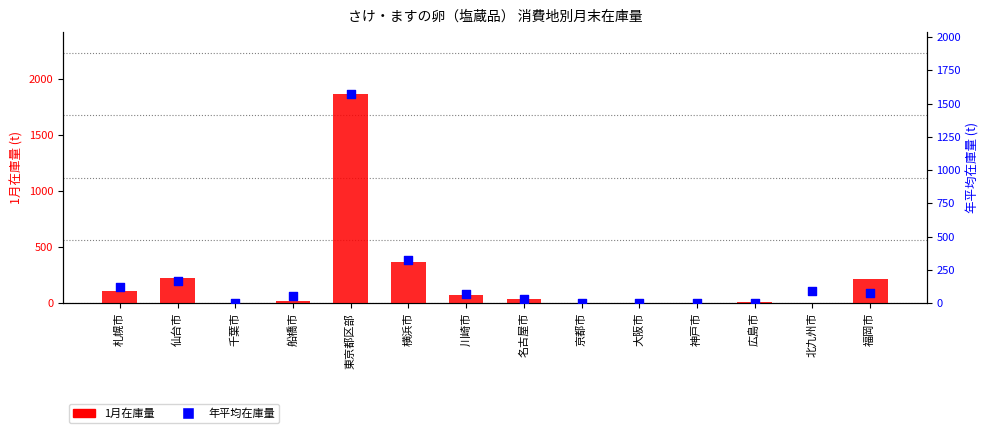

Is the value of 1月在庫量 (t) at 川崎市 greater than the value of 年平均在庫量 (t) at 札幌市?

No